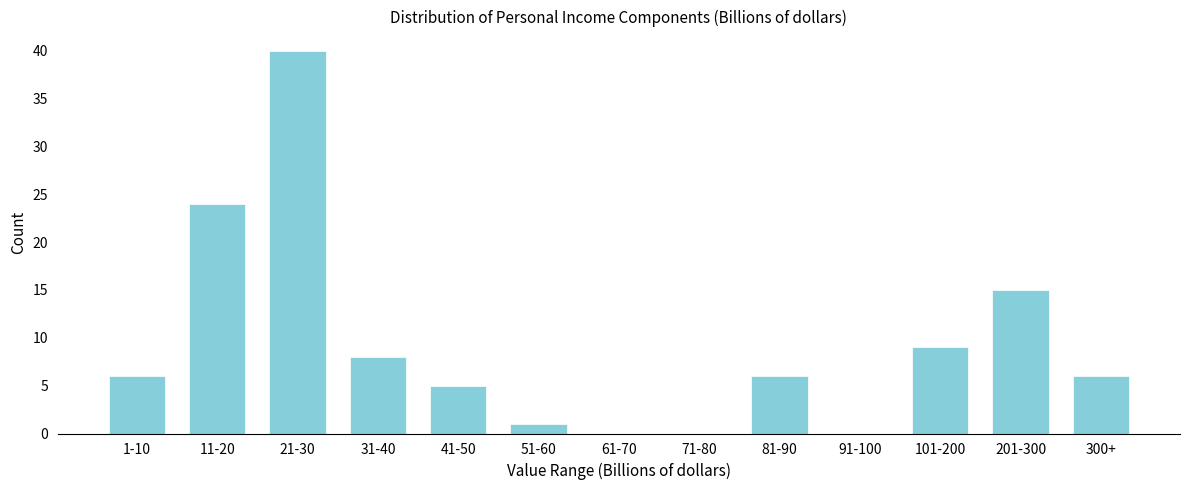

Reading left to right, transcribe all the data shown in this chart.

1-10=6	11-20=24	21-30=40	31-40=8	41-50=5	51-60=1	61-70=0	71-80=0	81-90=6	91-100=0	101-200=9	201-300=15	300+=6